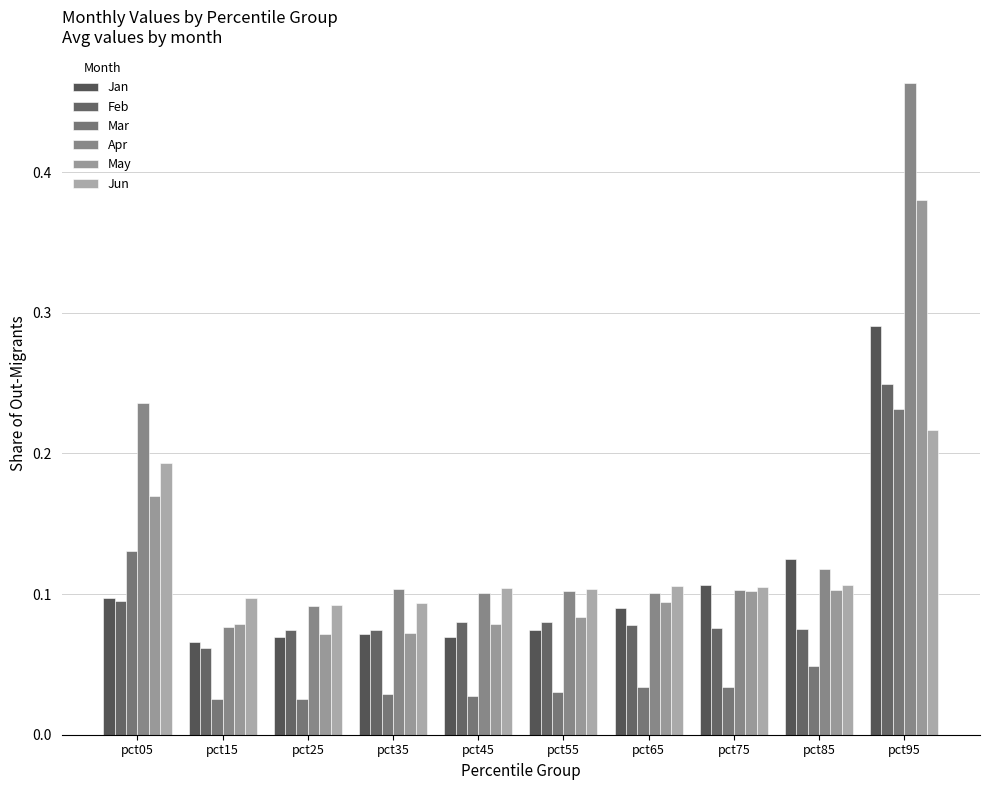

What is the difference between the maximum and second lowest values in the Feb series?

0.2